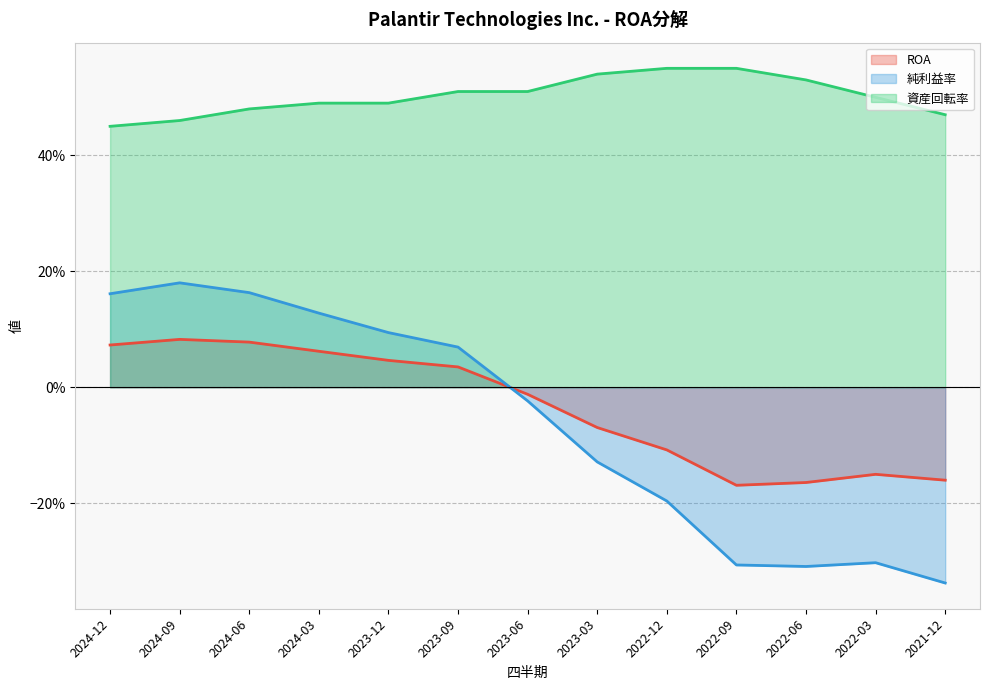

Which series has the largest total across all categories?

資産回転率